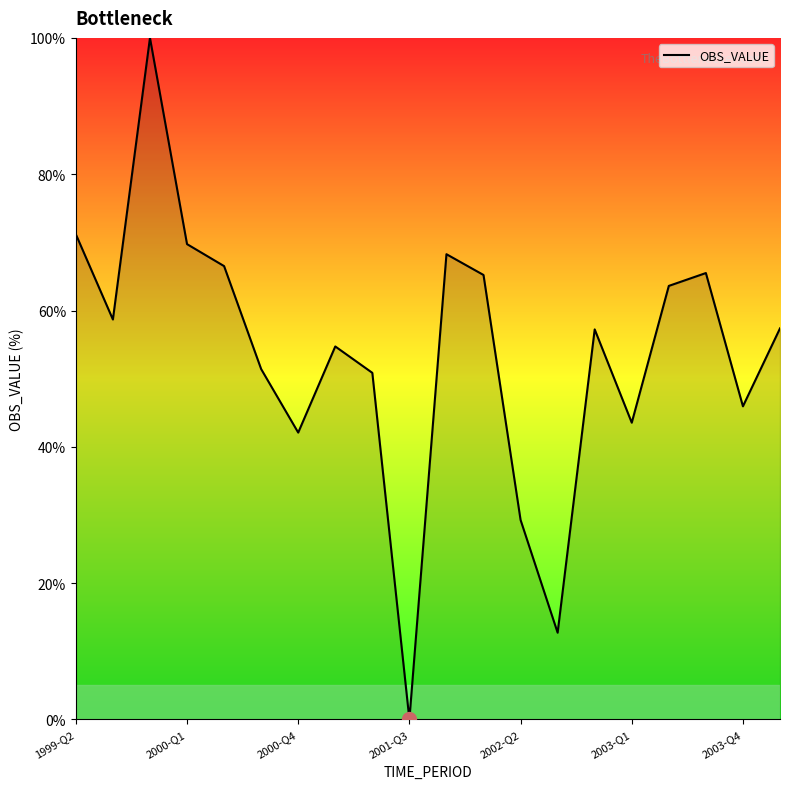

What is the difference between the maximum and minimum values?

100.0